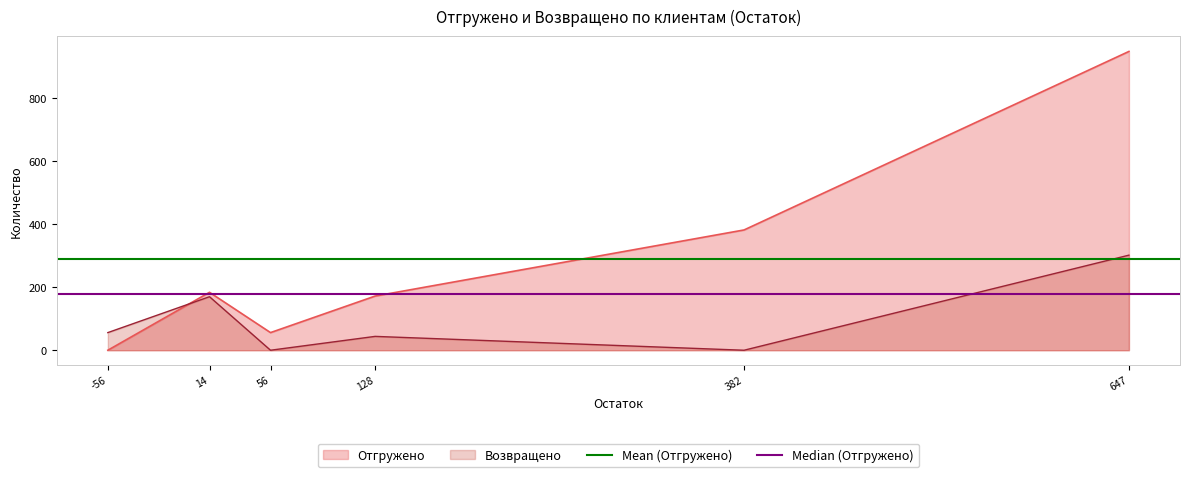

True or false: Отгружено has a value of 382 at 382.

True